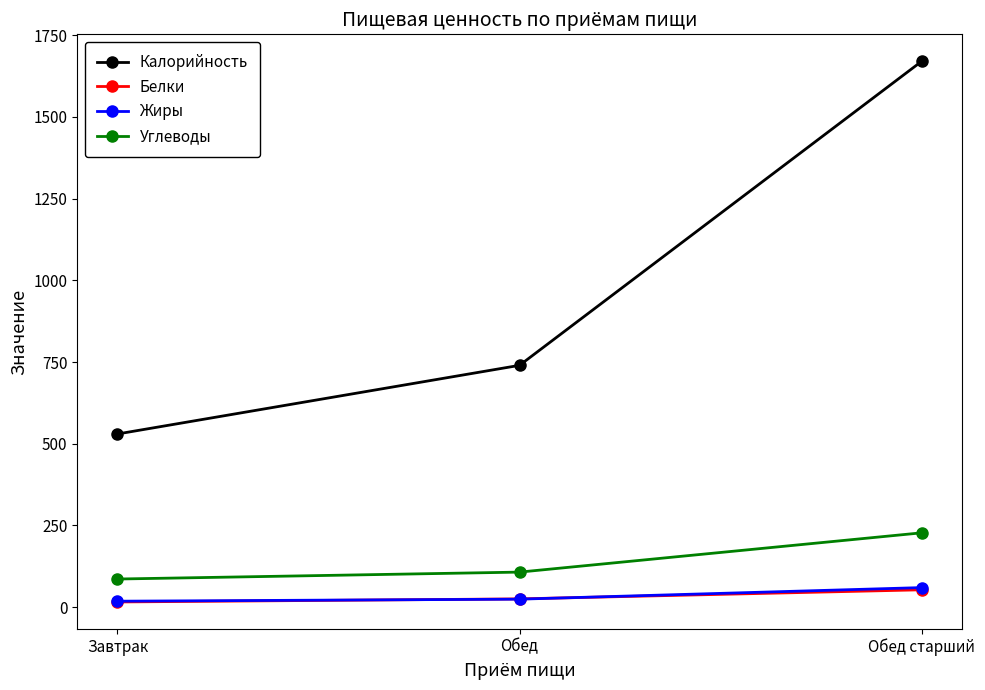

What is the smallest value displayed?

16.0